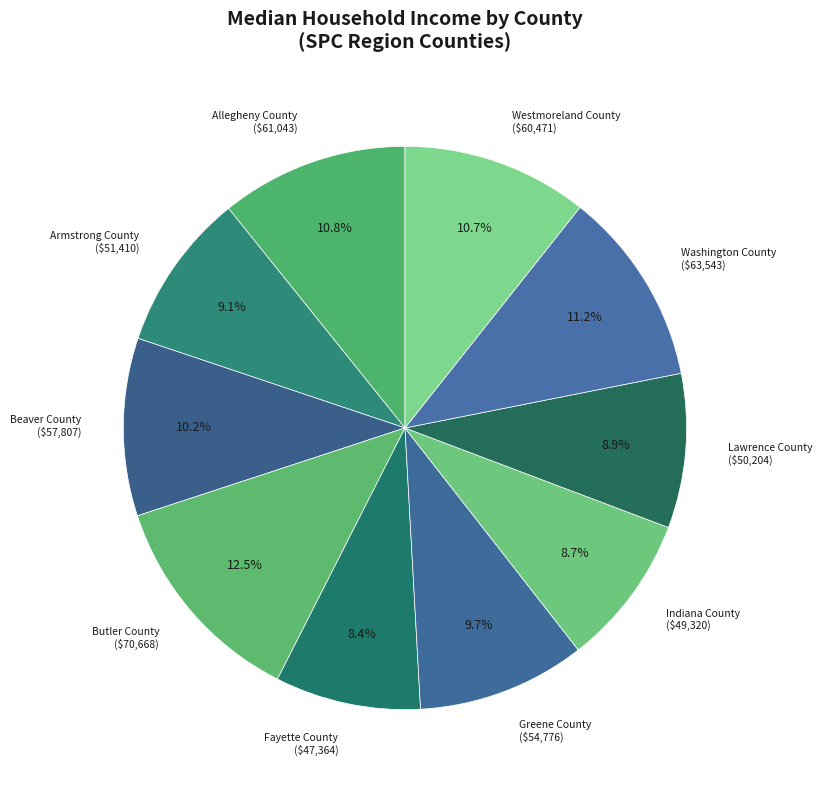

How much of the chart is everything except Fayette County ($47,364)?

91.6%